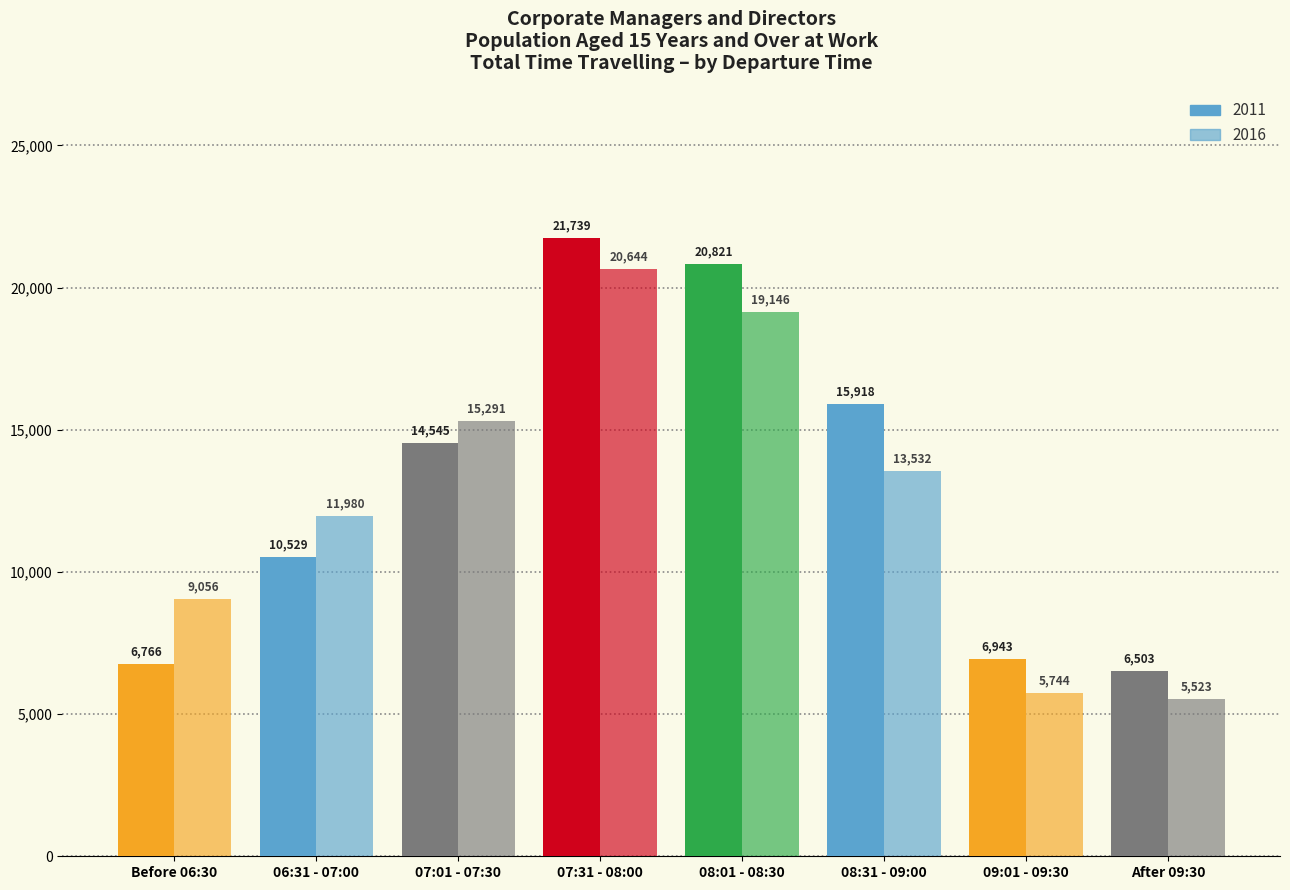

How many bars are there in total?

16